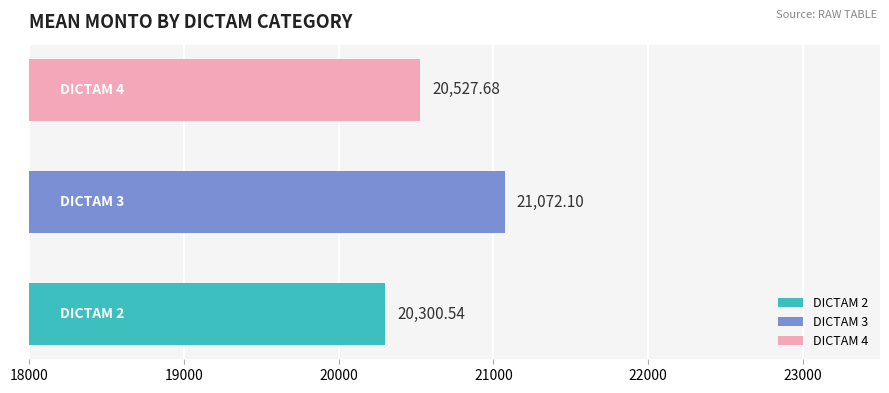

At which category does the chart reach its peak across all series?

3